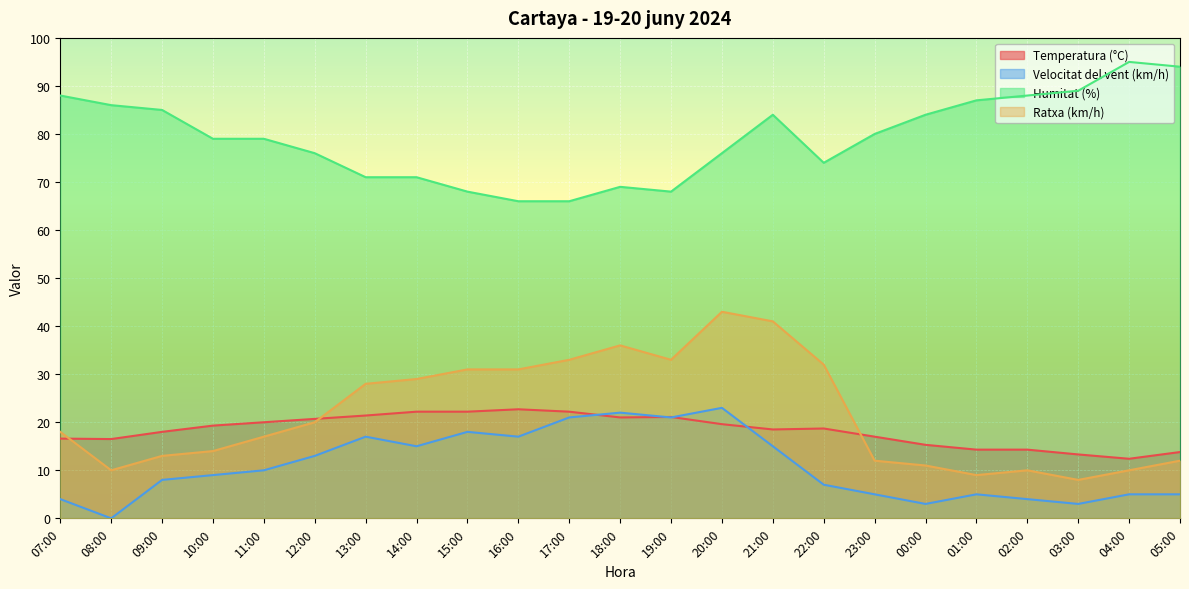

Where does the Ratxa (km/h) series first go above 18?

12:00